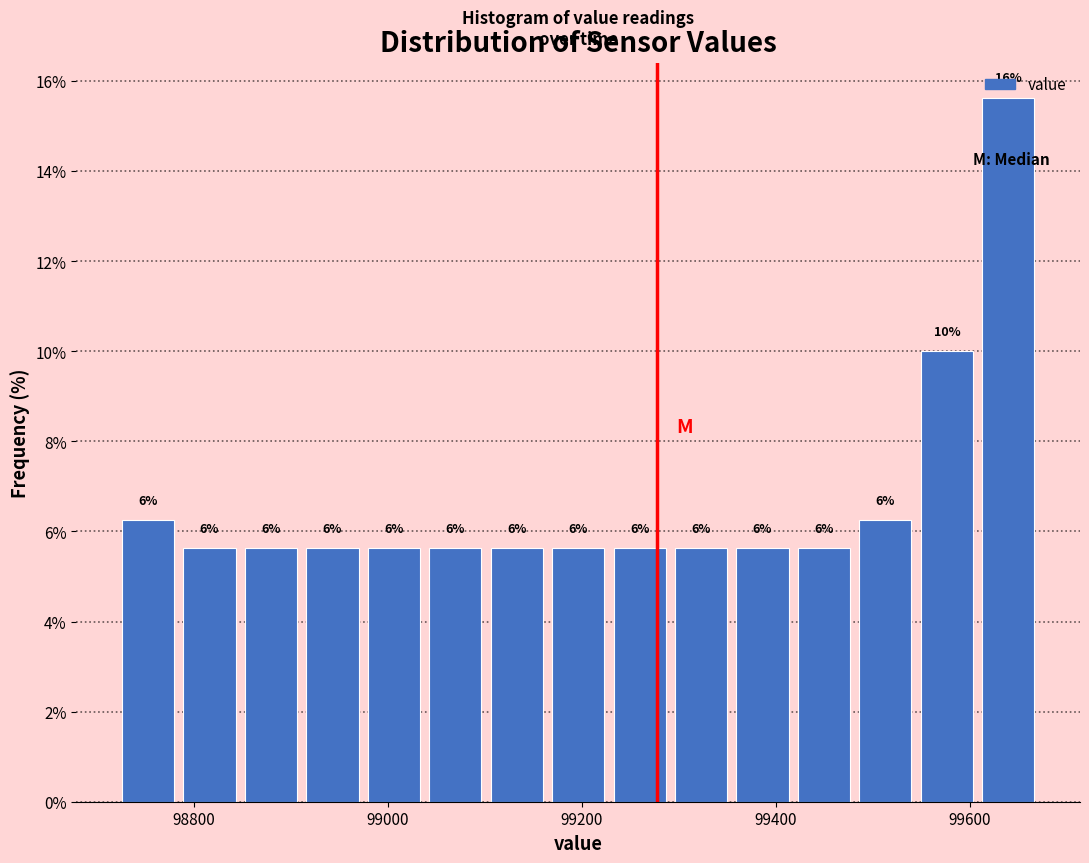

Around what value on the x-axis is the tallest bar? Give the approximate position of its centre, as read against the axis.

99640